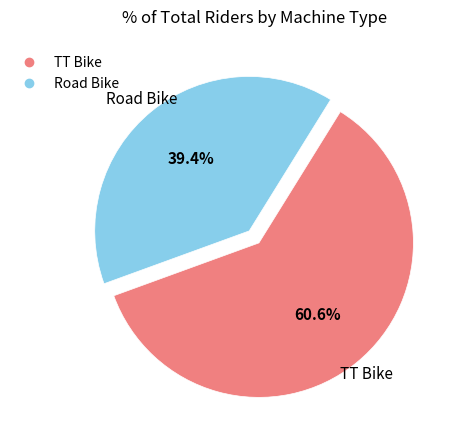

How many segments does this pie chart have?

2